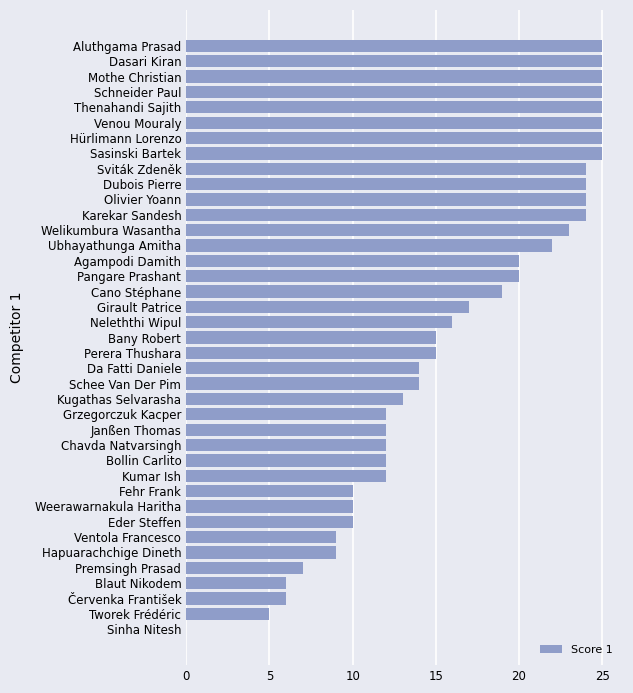

The value at Thenahandi Sajith is 25. True or false?

True